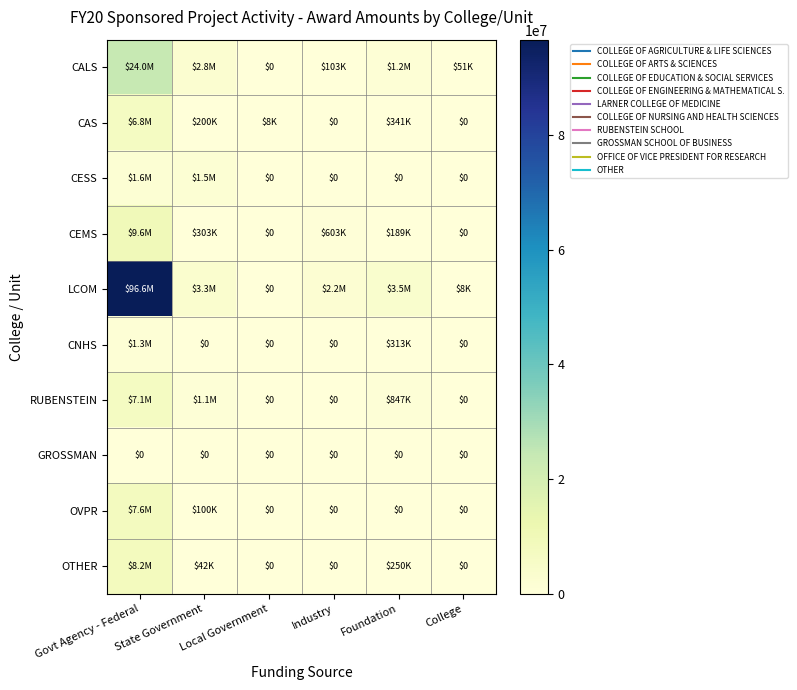

Is the value of CAS at Govt Agency - Federal greater than the value of CESS at College?

Yes